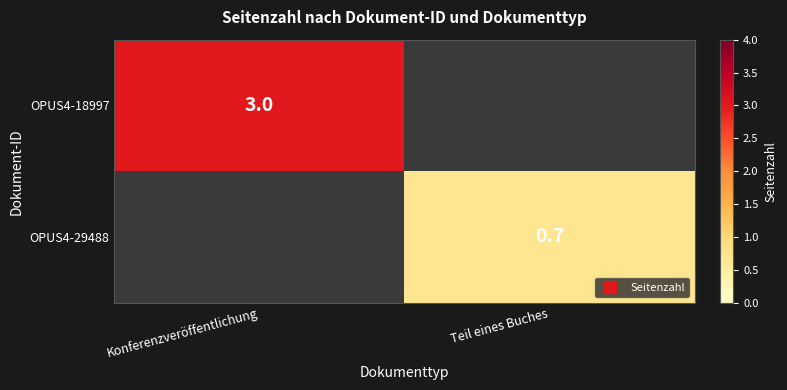

Is the value of OPUS4-29488 at Teil eines Buches greater than the value of OPUS4-18997 at Konferenzveröffentlichung?

No